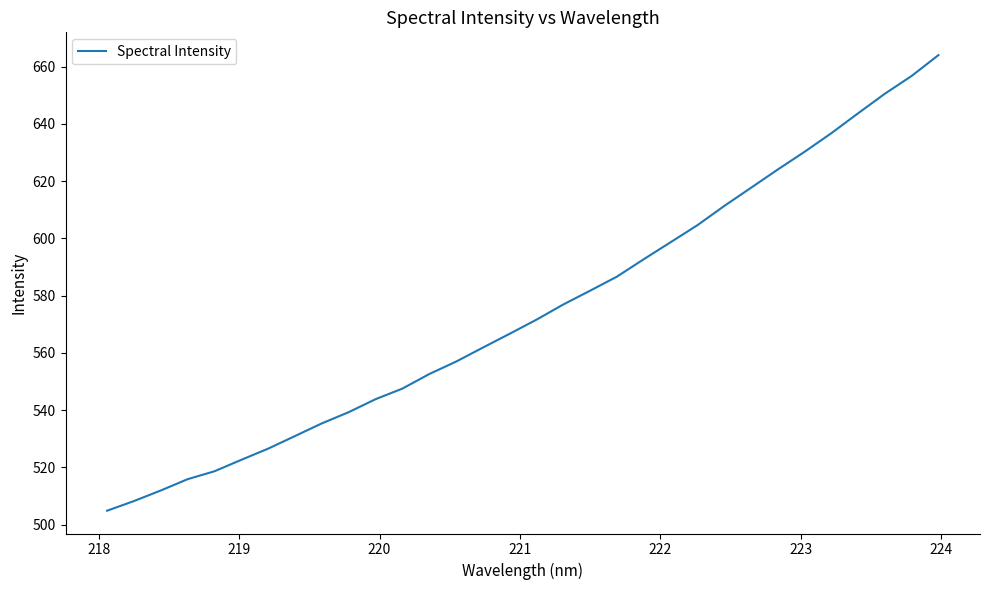

How many distinct data groups are displayed?

1